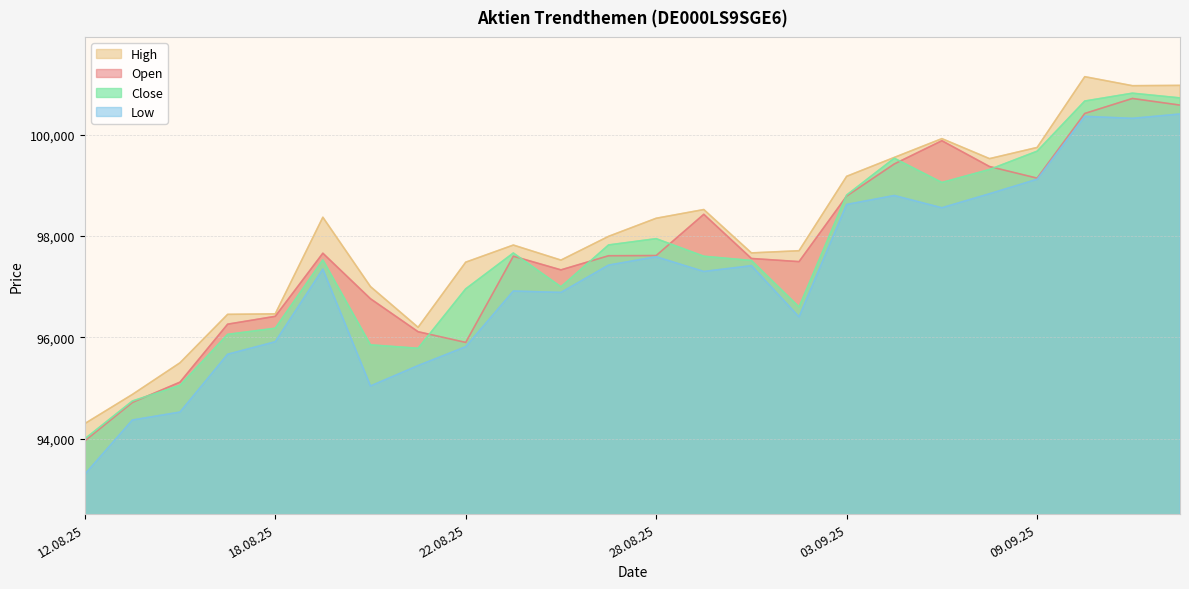

What is the label of the 18th point from the right?

20.08.2025